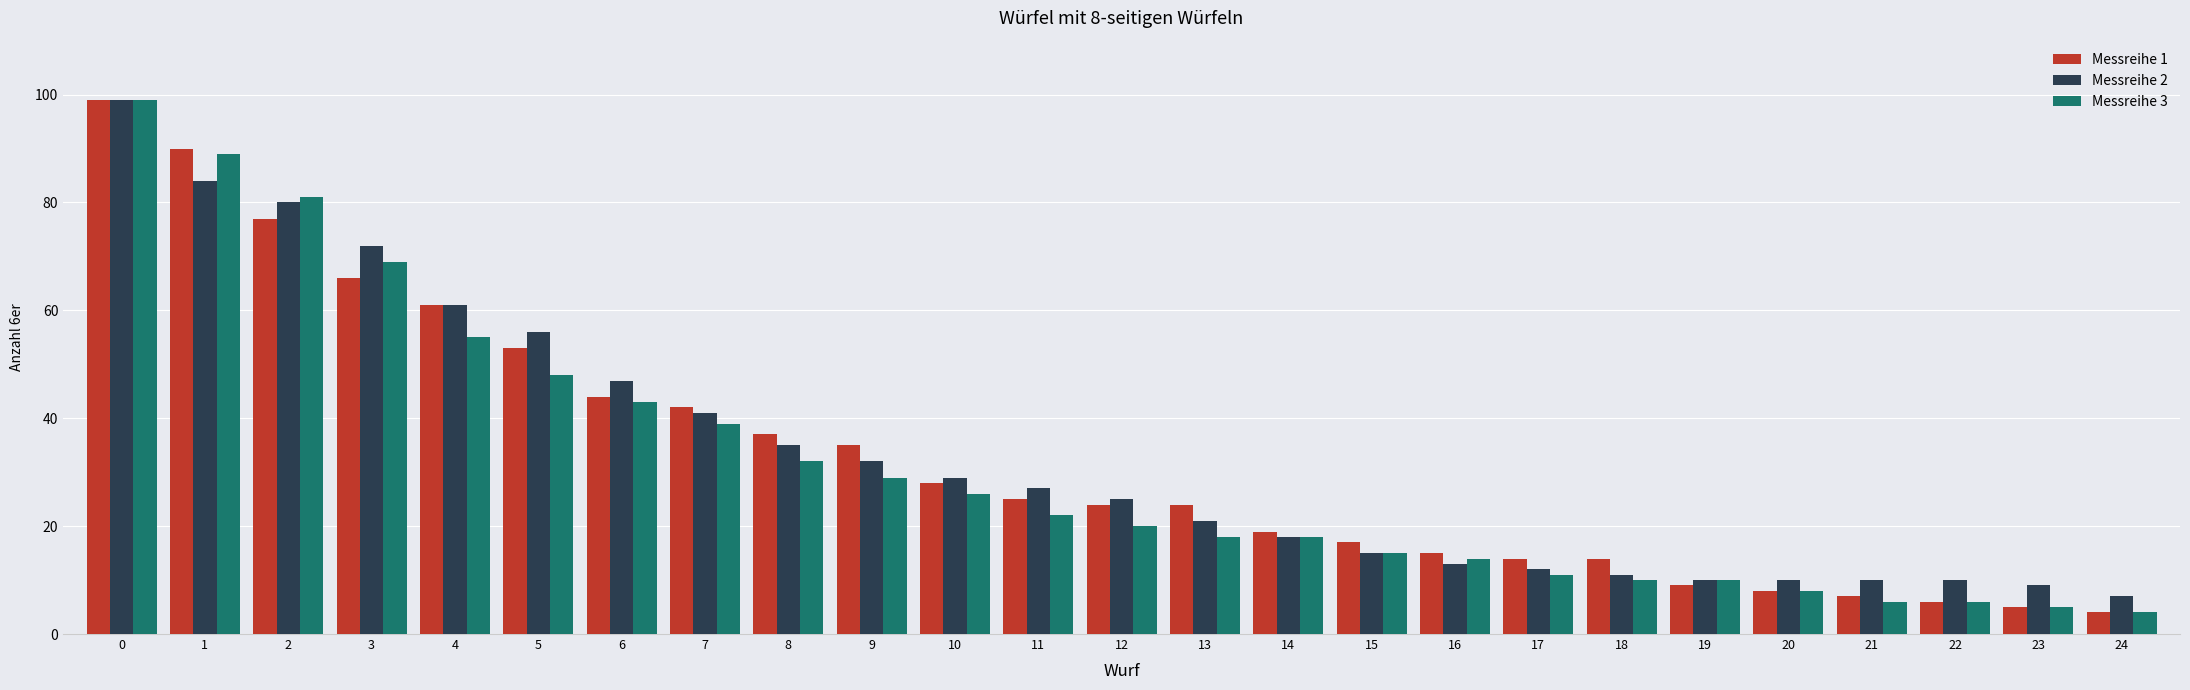

Is it true that Messreihe 1 equals 6 at 22?

True